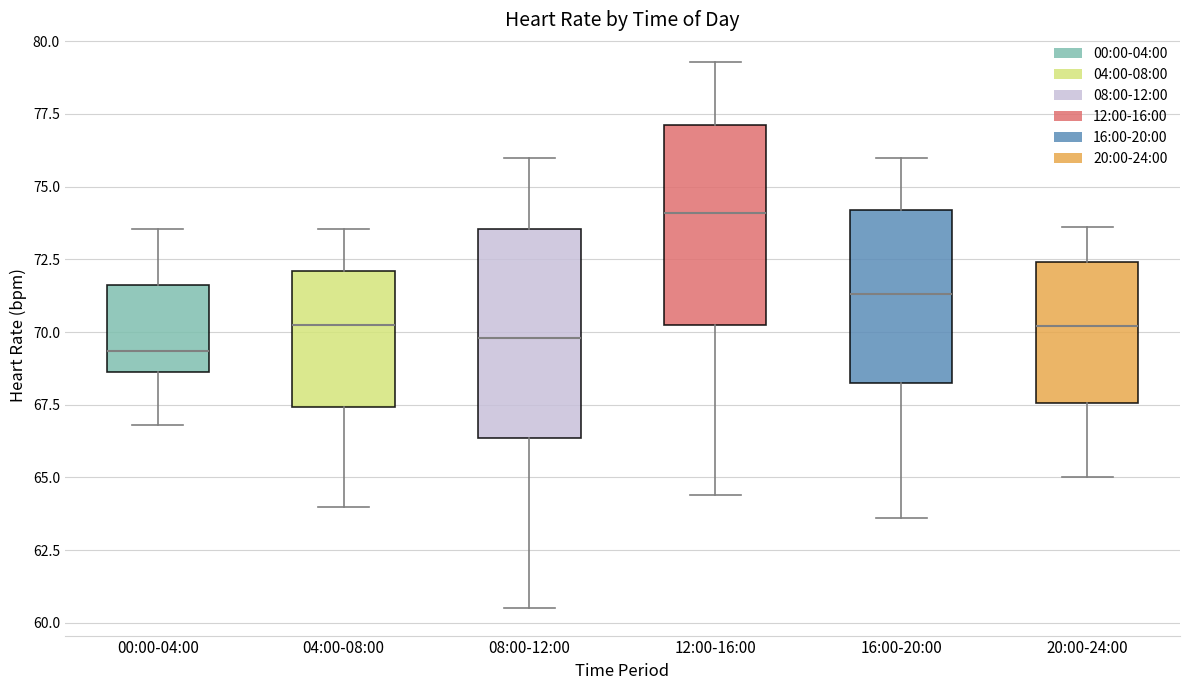

Reading left to right, transcribe this box plot: for each box, give where its median line is, the range the box spans, and where its two whiskers end, as read against the y-axis. The values are not printed on the chart, so give them approximately, as read against the axis.

00:00-04:00: median 69.5, box 68.5 to 71.5, whiskers 67.0 to 73.5
04:00-08:00: median 70.5, box 67.5 to 72.0, whiskers 64.0 to 73.5
08:00-12:00: median 70.0, box 66.5 to 73.5, whiskers 60.5 to 76.0
12:00-16:00: median 74.0, box 70.5 to 77.0, whiskers 64.5 to 79.5
16:00-20:00: median 71.5, box 68.5 to 74.0, whiskers 63.5 to 76.0
20:00-24:00: median 70.0, box 67.5 to 72.5, whiskers 65.0 to 73.5